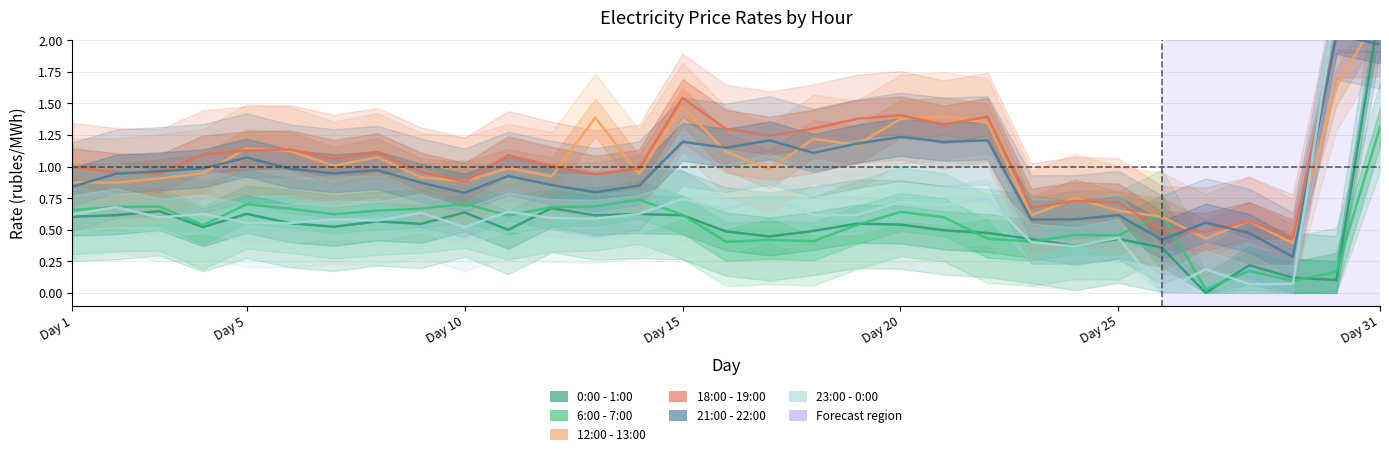

The 0:00 - 1:00 series shows 0.6 at Day 10. True or false?

True